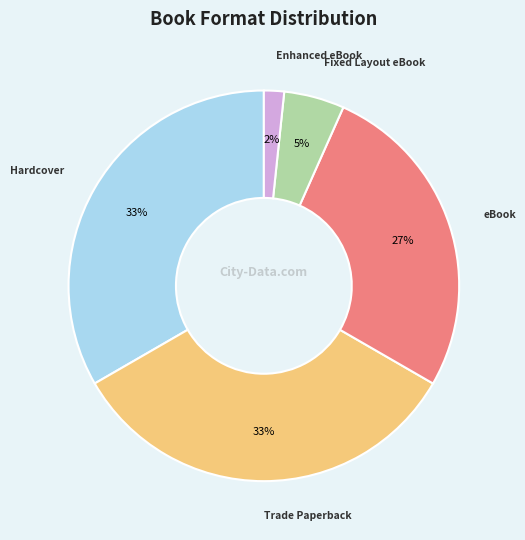

To the nearest percent, what percentage of the pie is Hardcover?

33%